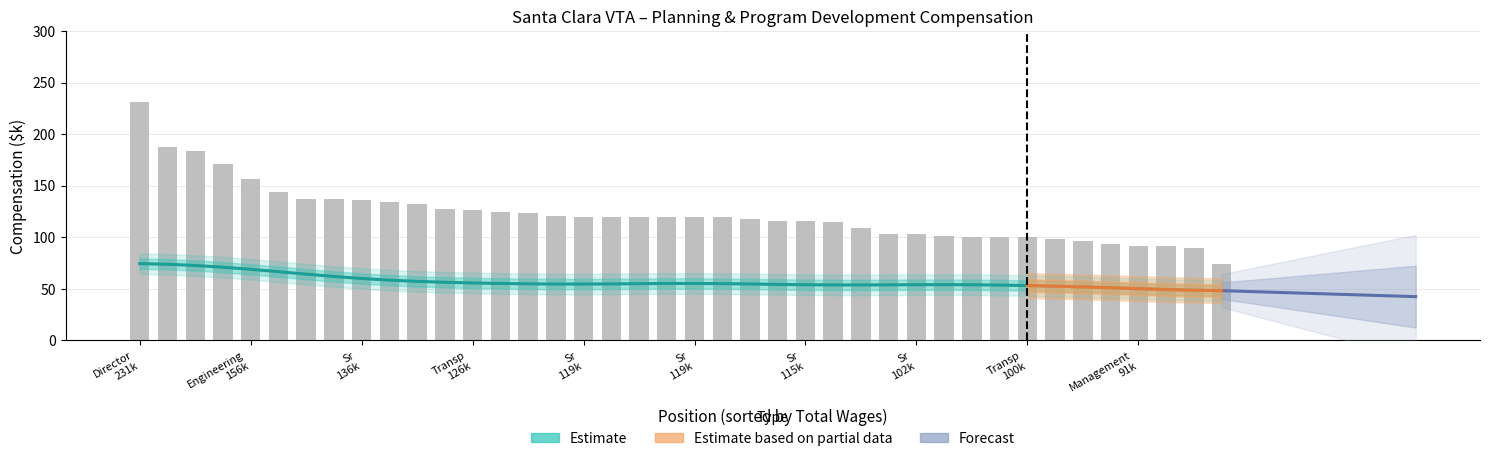

The value at 13 is 46.4. True or false?

False